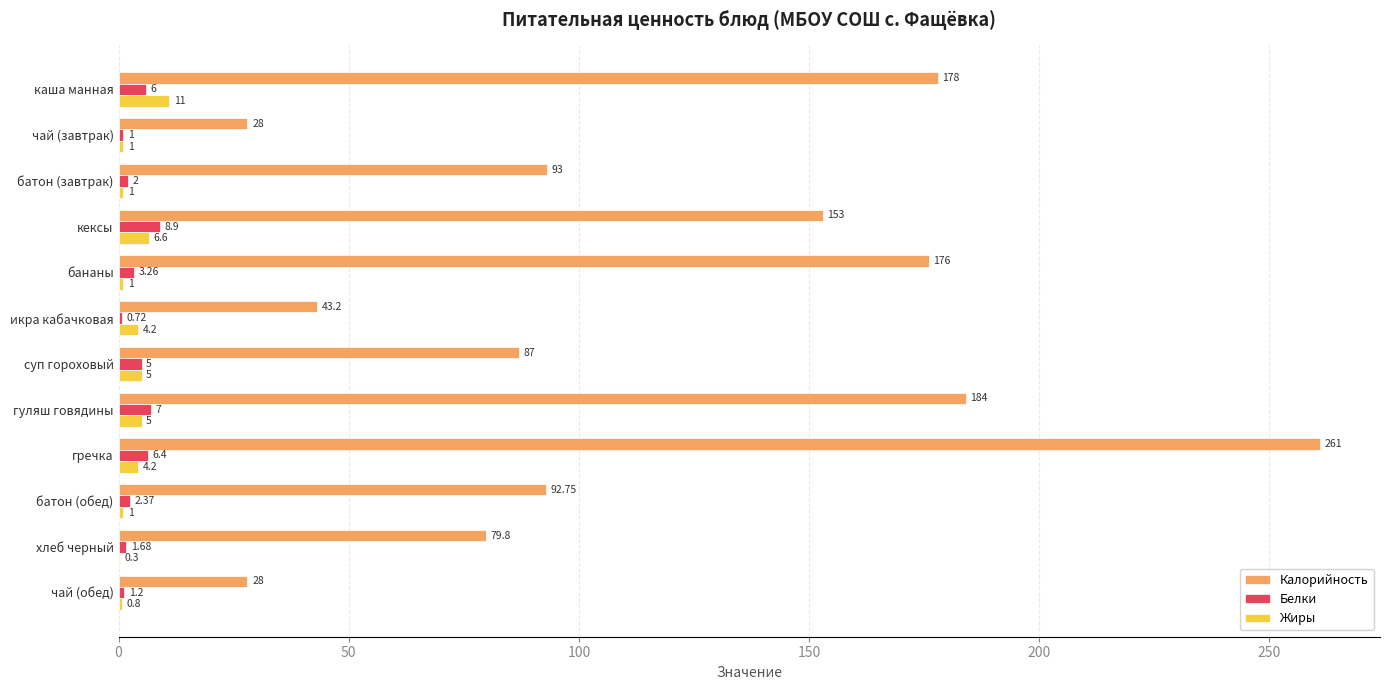

Which category has the highest value across all series?

гречка